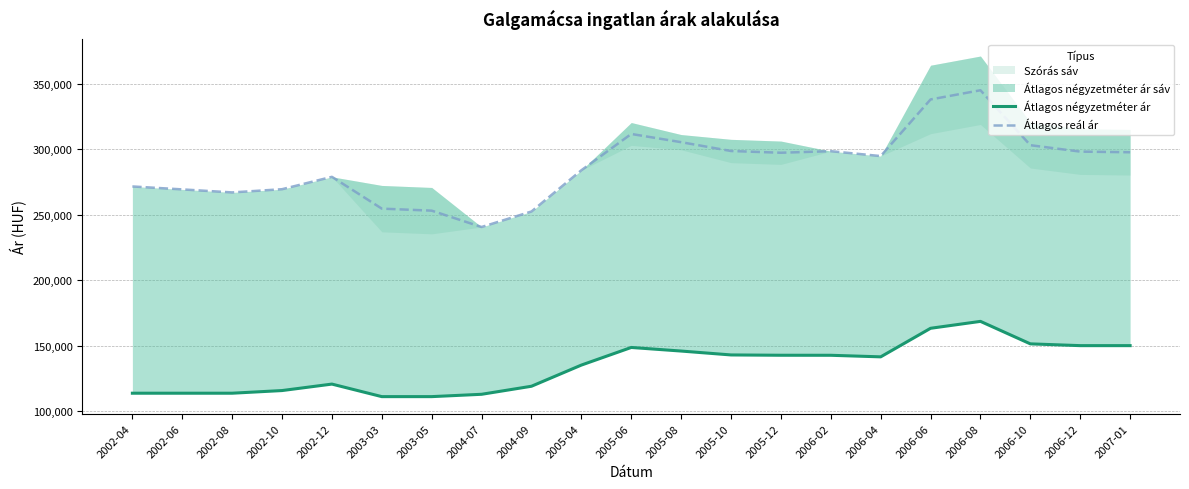

What is the value of the Átlagos reál ár point at the 2nd from the left?

269230